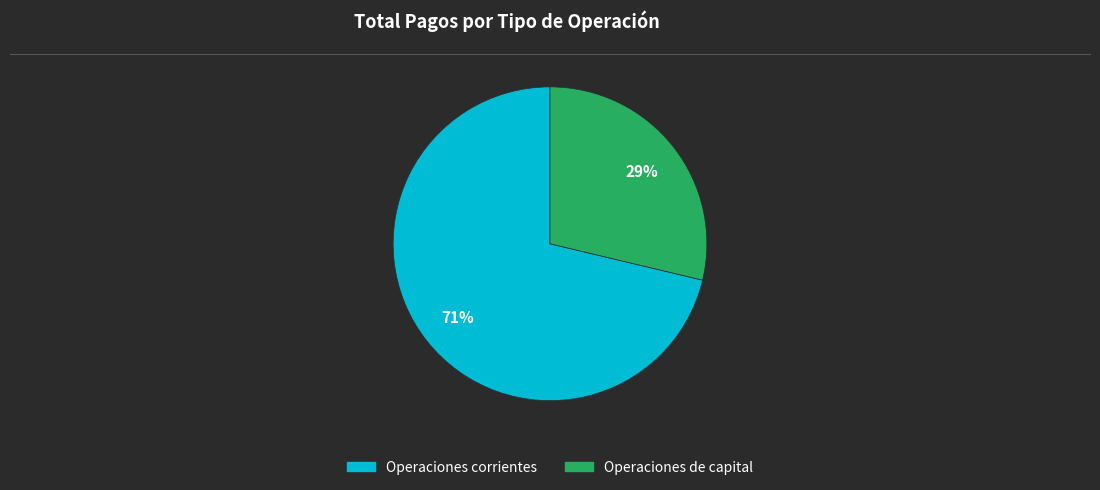

Combined, do Operaciones corrientes and Operaciones de capital account for over 50%?

Yes